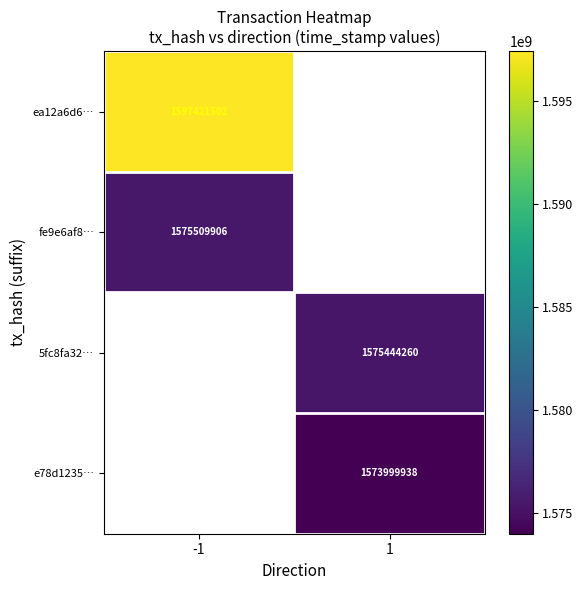

The value of 5fc8fa32… at 1 is 1575444260. True or false?

True